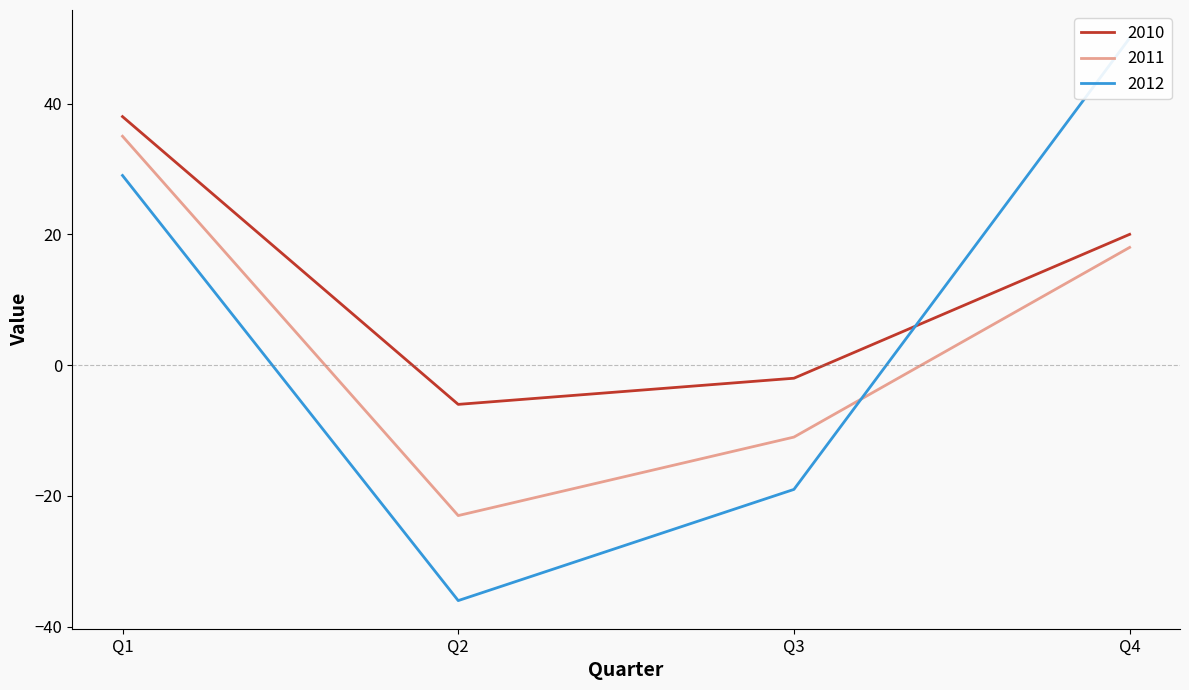

How many categories are shown in the chart?

4